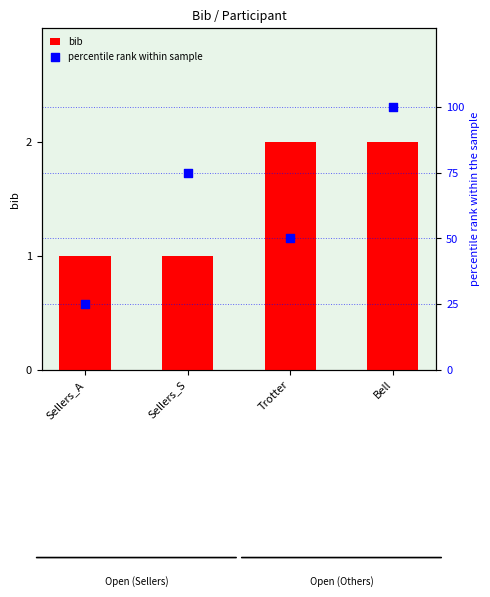

What are all the series names shown in the legend?

bib, percentile rank within sample